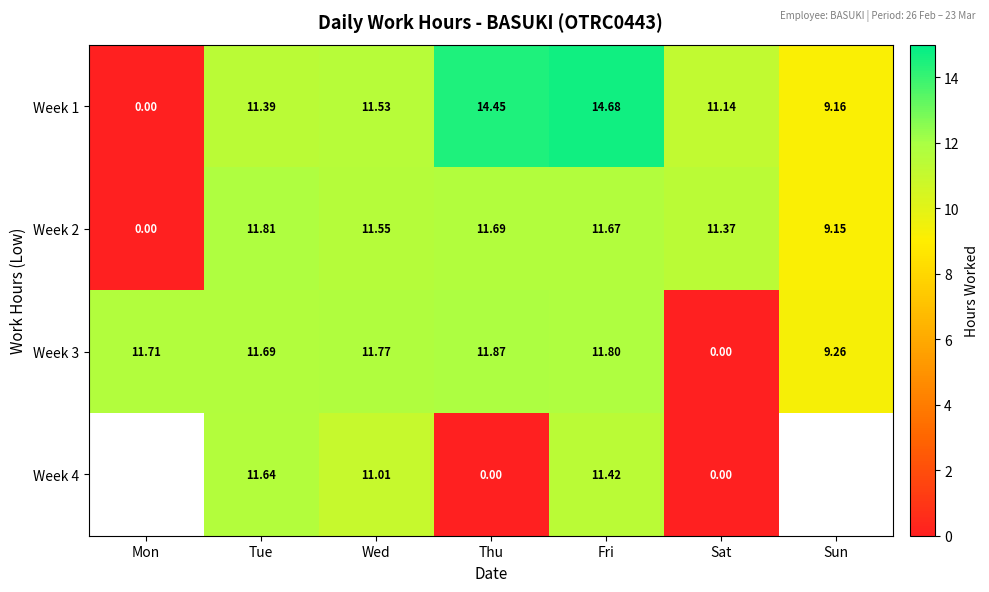

True or false: Week 1 has a value of 2.0 at Sun.

False